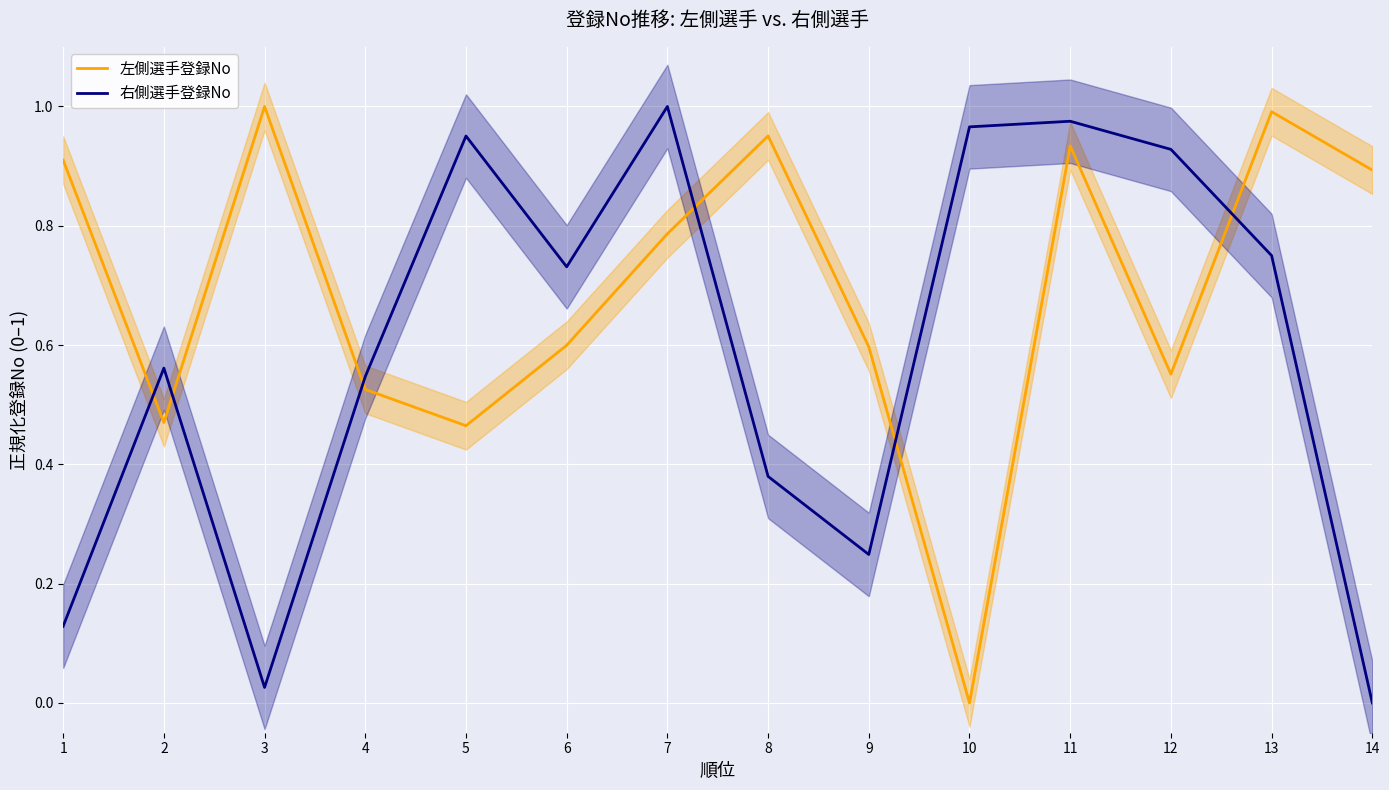

What value does the 左側選手登録No series have at 14?

0.9